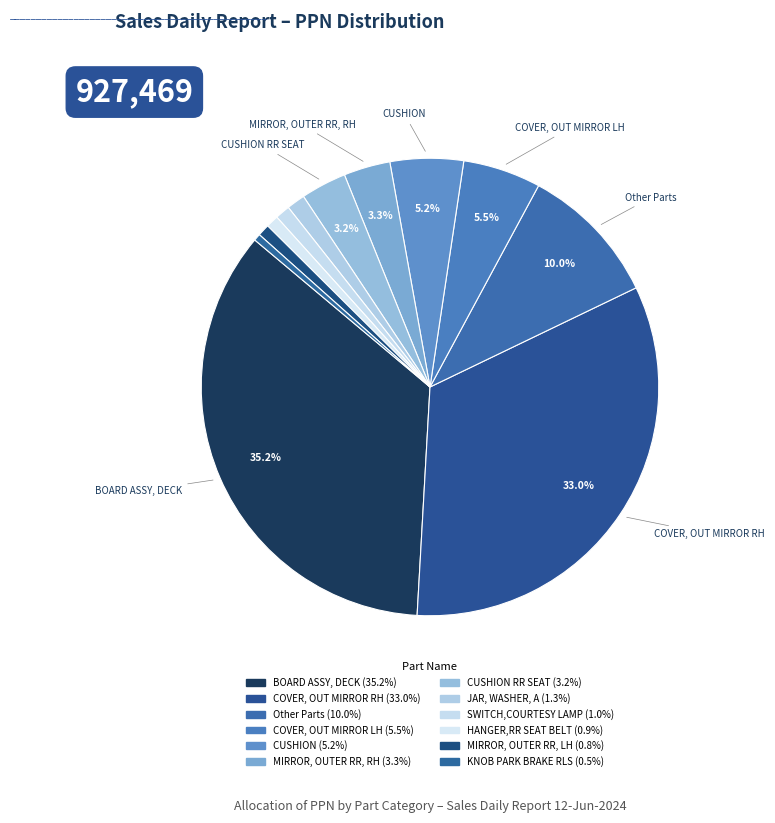

Count the number of slices in the pie.

12